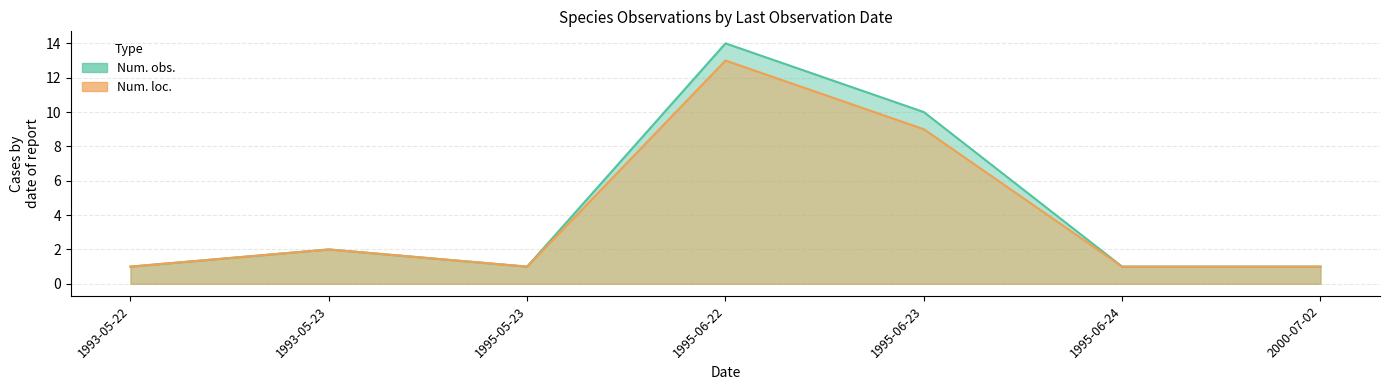

Is it true that Num. obs. equals 1 at 1993-05-22?

True